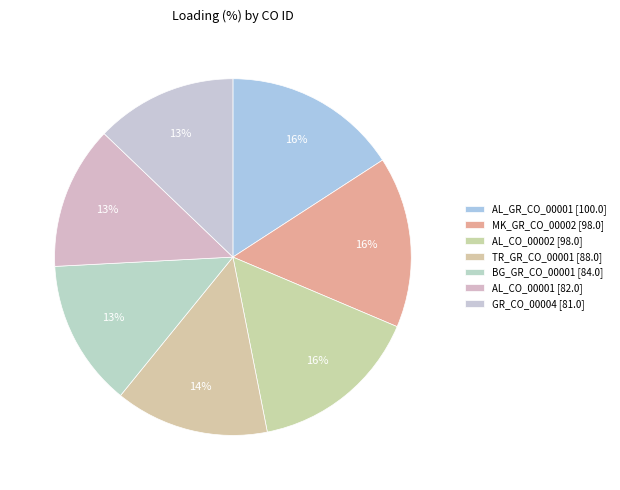

Is it true that AL_CO_00001 is 13% of the pie?

True